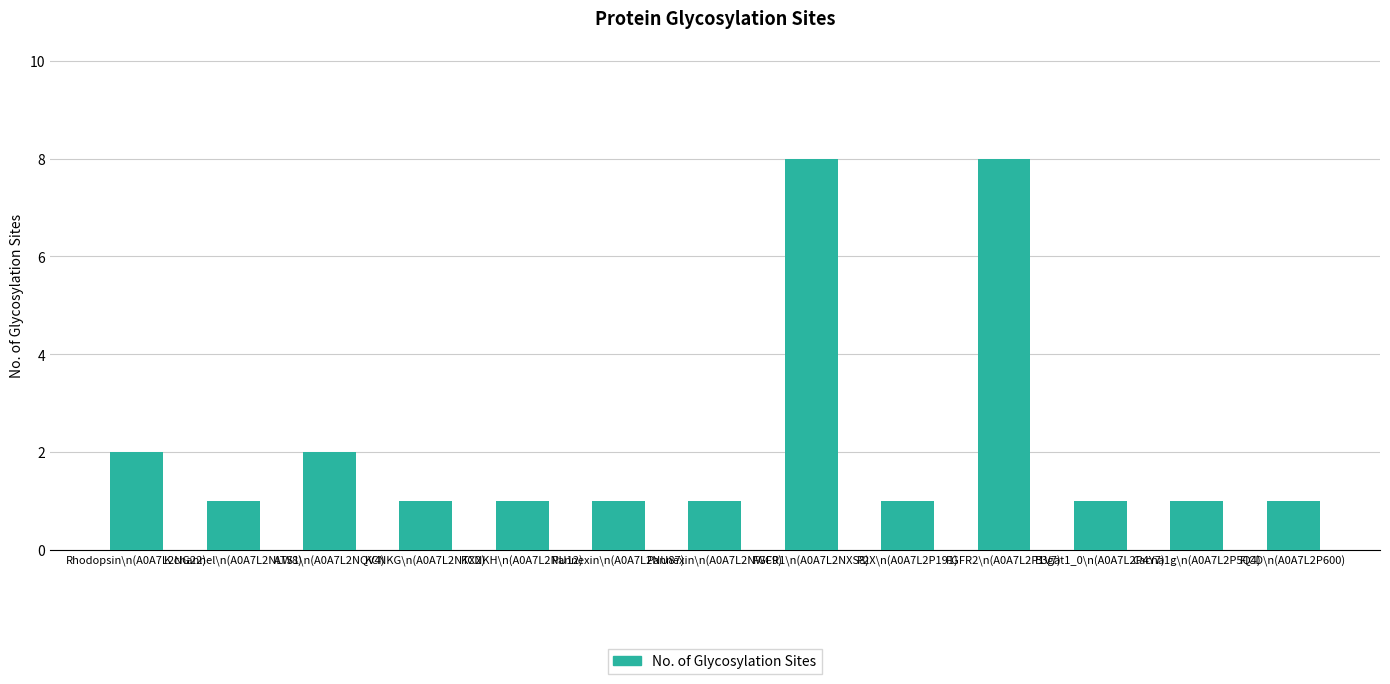

The chart shows a value of 2 at P2X\n(A0A7L2P191). True or false?

False